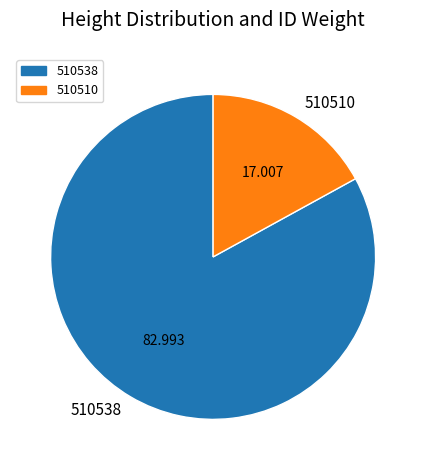

Which slice is the smallest?

510510